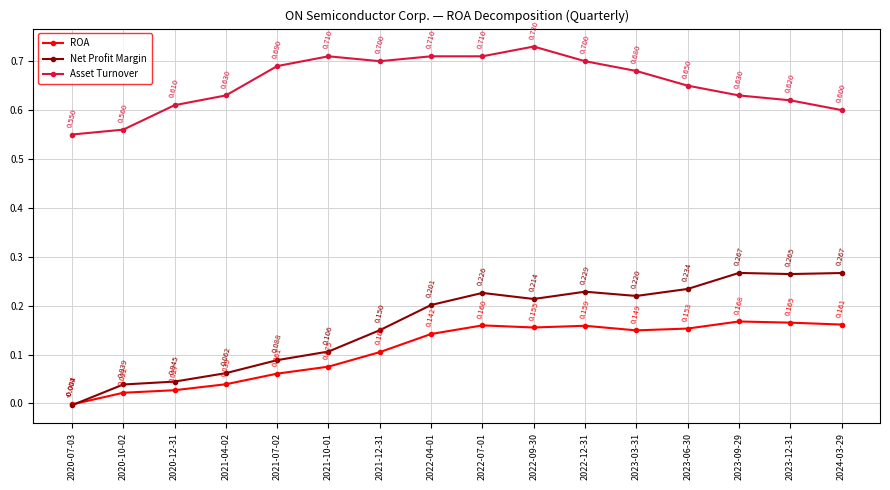

Rank the series by their maximum value, from highest to lowest.

Asset Turnover, Net Profit Margin, ROA